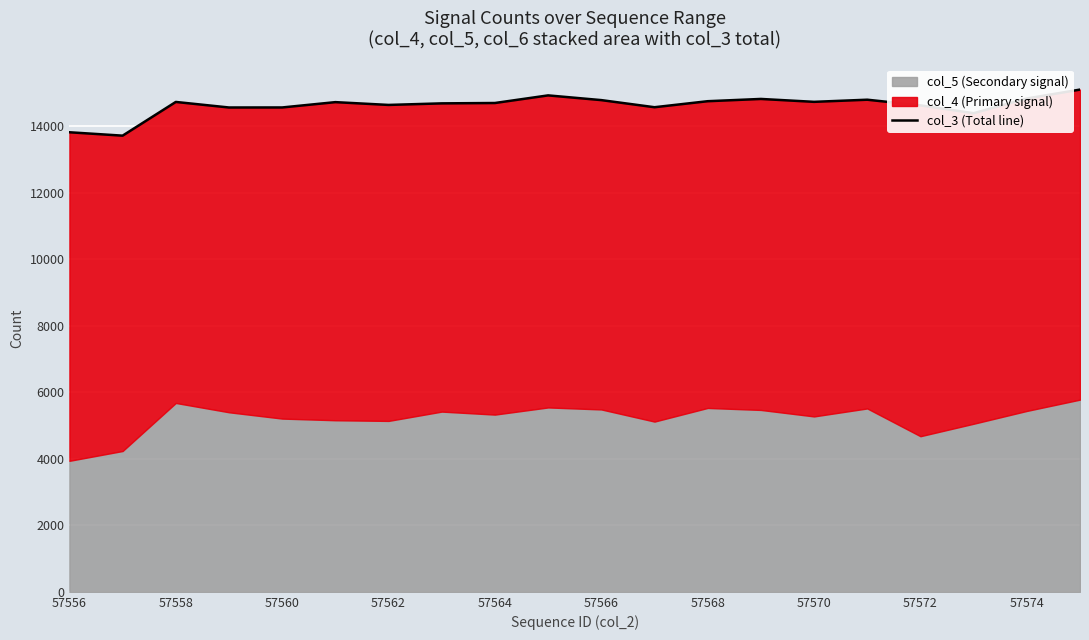

What is the sum of the values at 18 and 57570?

29525